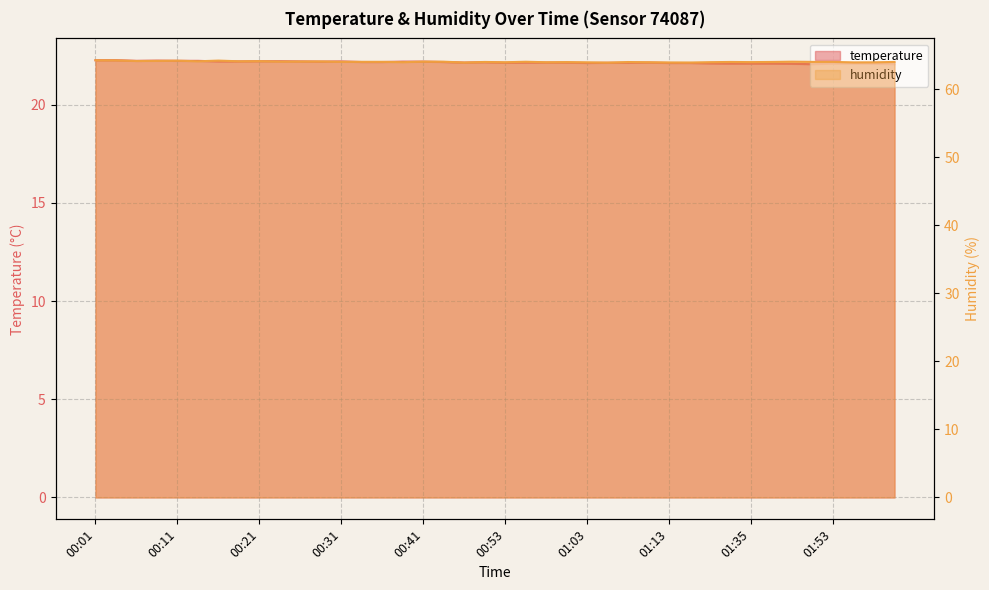

What is the sum of the temperature values at 00:26 and 00:56?

44.3